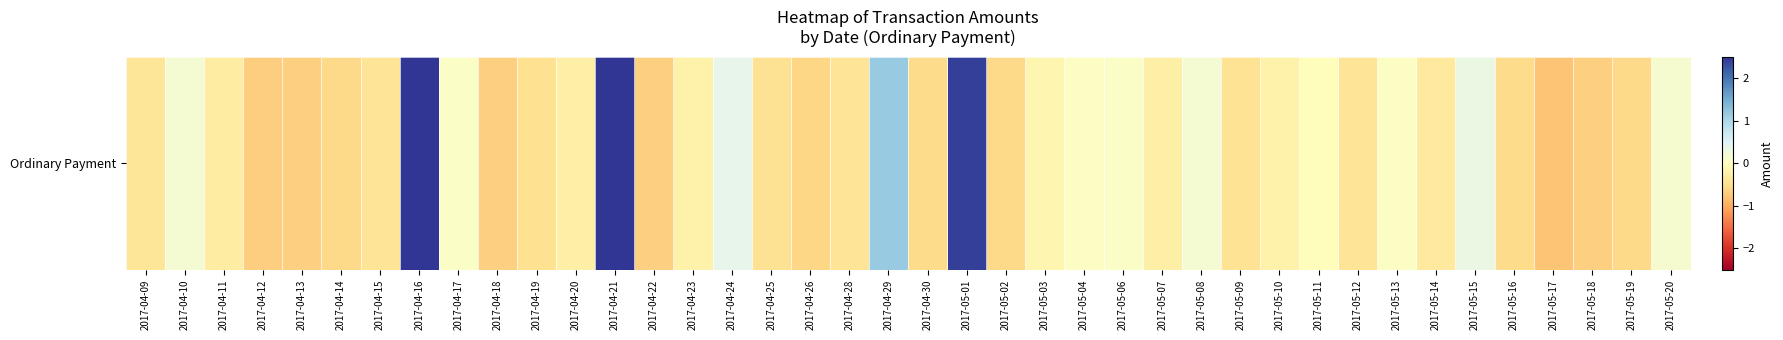

The value at 2017-05-02 is -0.9. True or false?

False